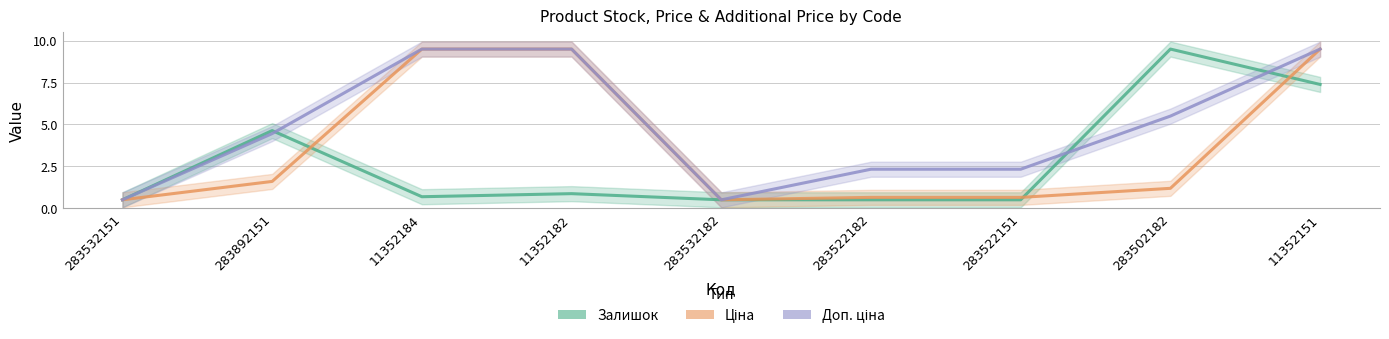

Rank the series by their average value, from highest to lowest.

Доп. ціна, Ціна, Залишок